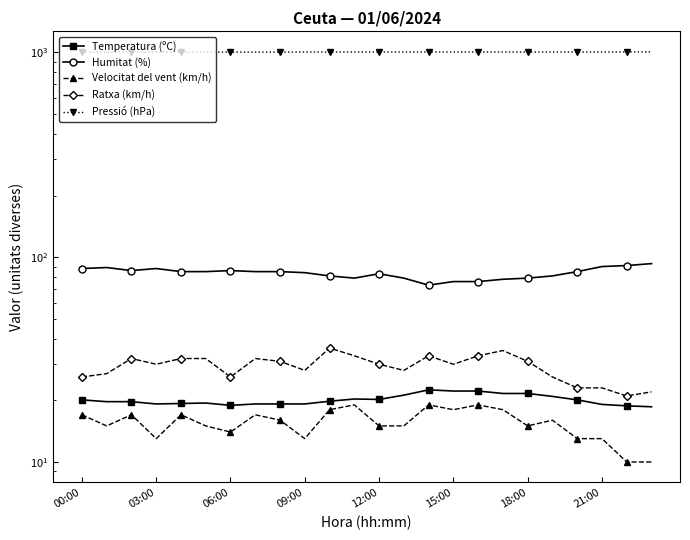

What are all the series names shown in the legend?

Temperatura (ºC), Humitat (%), Velocitat del vent (km/h), Ratxa (km/h), Pressió (hPa)